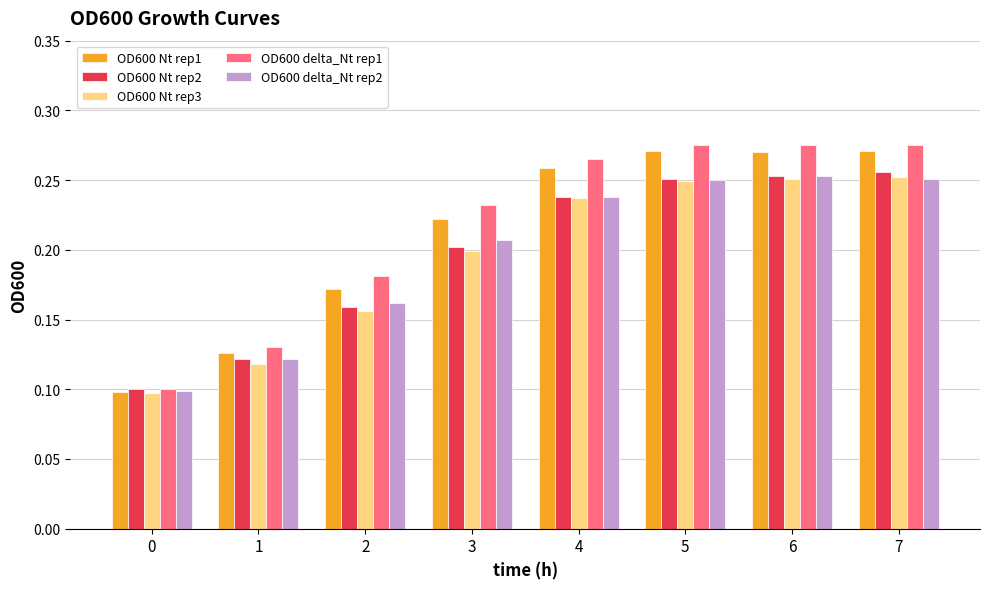

What is the sum of all OD600 Nt rep2 values?

1.6